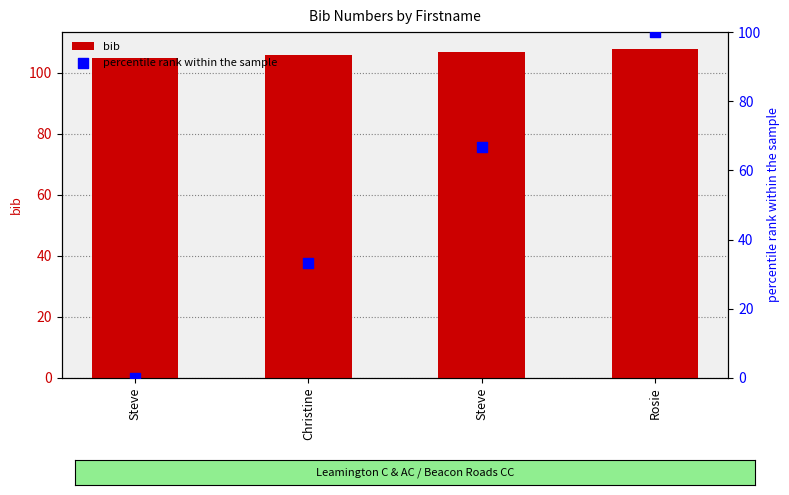

Is the value of percentile rank within the sample at Steve greater than the value of bib at Steve?

No